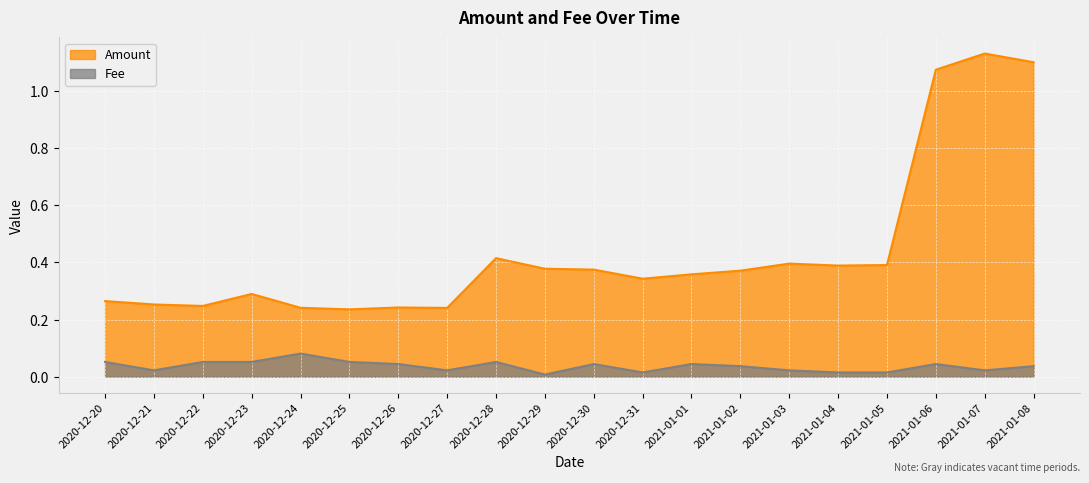

Which series changed the most between 2020-12-20 and 2021-01-01?

Amount